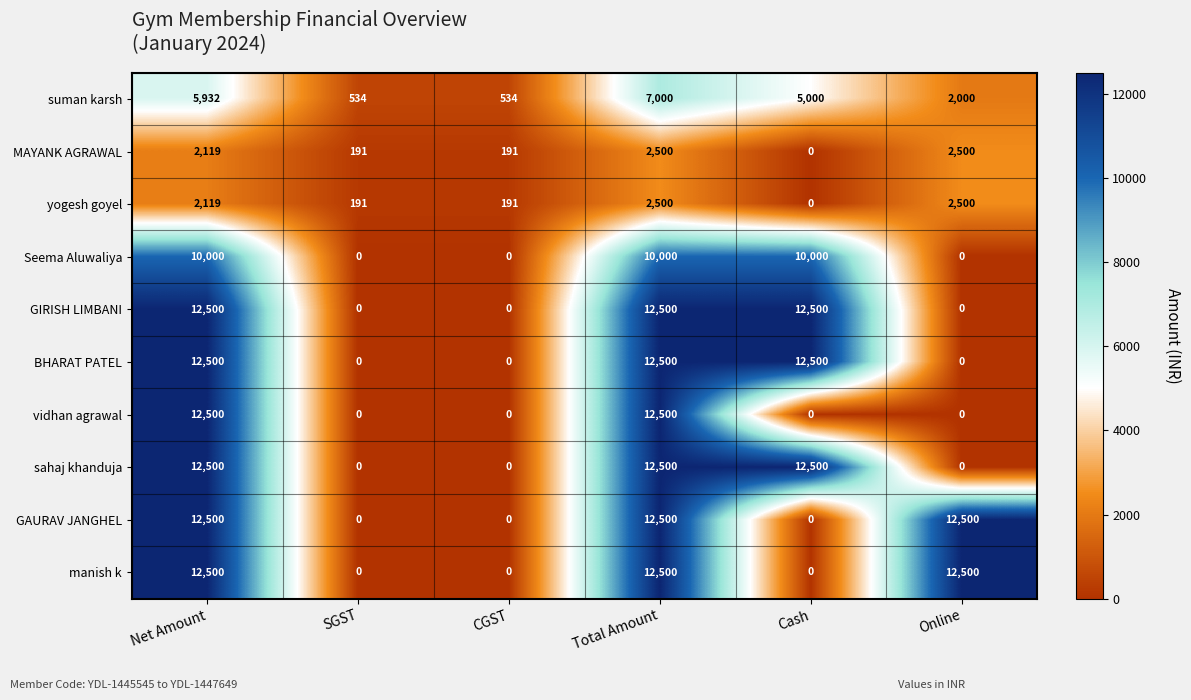

What is the greatest value displayed?

12500